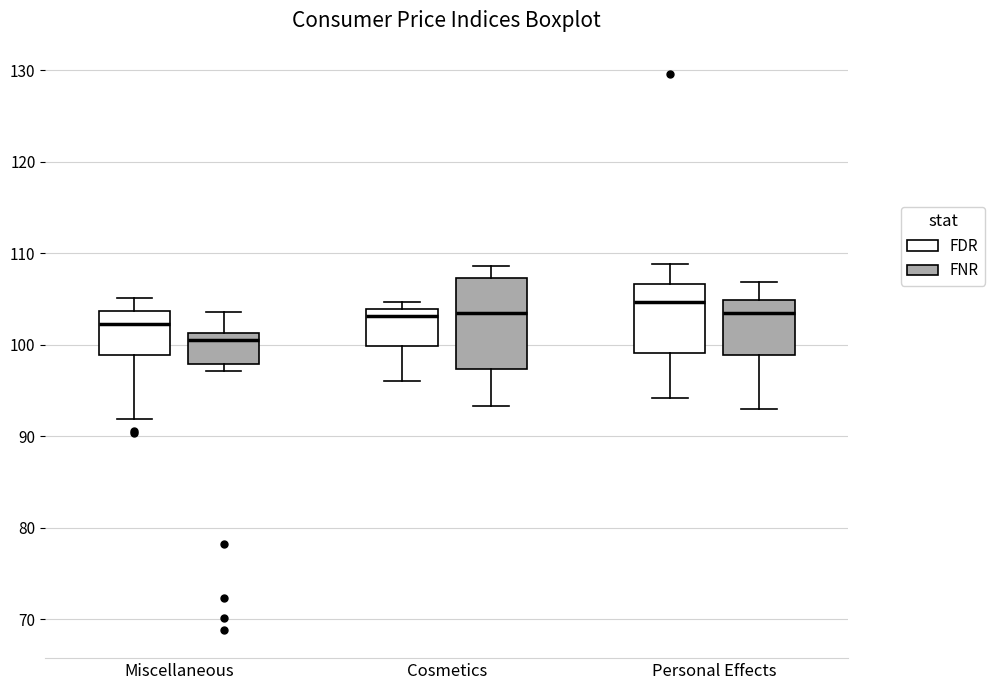

Reading left to right, read every box against the y-axis: the position of its median line, the range the box covers, and the ends of its whiskers. The values are not printed on the chart, so give them approximately, as read against the axis.

Miscellaneous (FDR): median 102, box 99 to 104, whiskers 92 to 105
Miscellaneous (FNR): median 100, box 98 to 101, whiskers 97 to 104
Cosmetics (FDR): median 103, box 100 to 104, whiskers 96 to 105
Cosmetics (FNR): median 103, box 97 to 107, whiskers 93 to 109
Personal Effects (FDR): median 105, box 99 to 107, whiskers 94 to 109
Personal Effects (FNR): median 103, box 99 to 105, whiskers 93 to 107